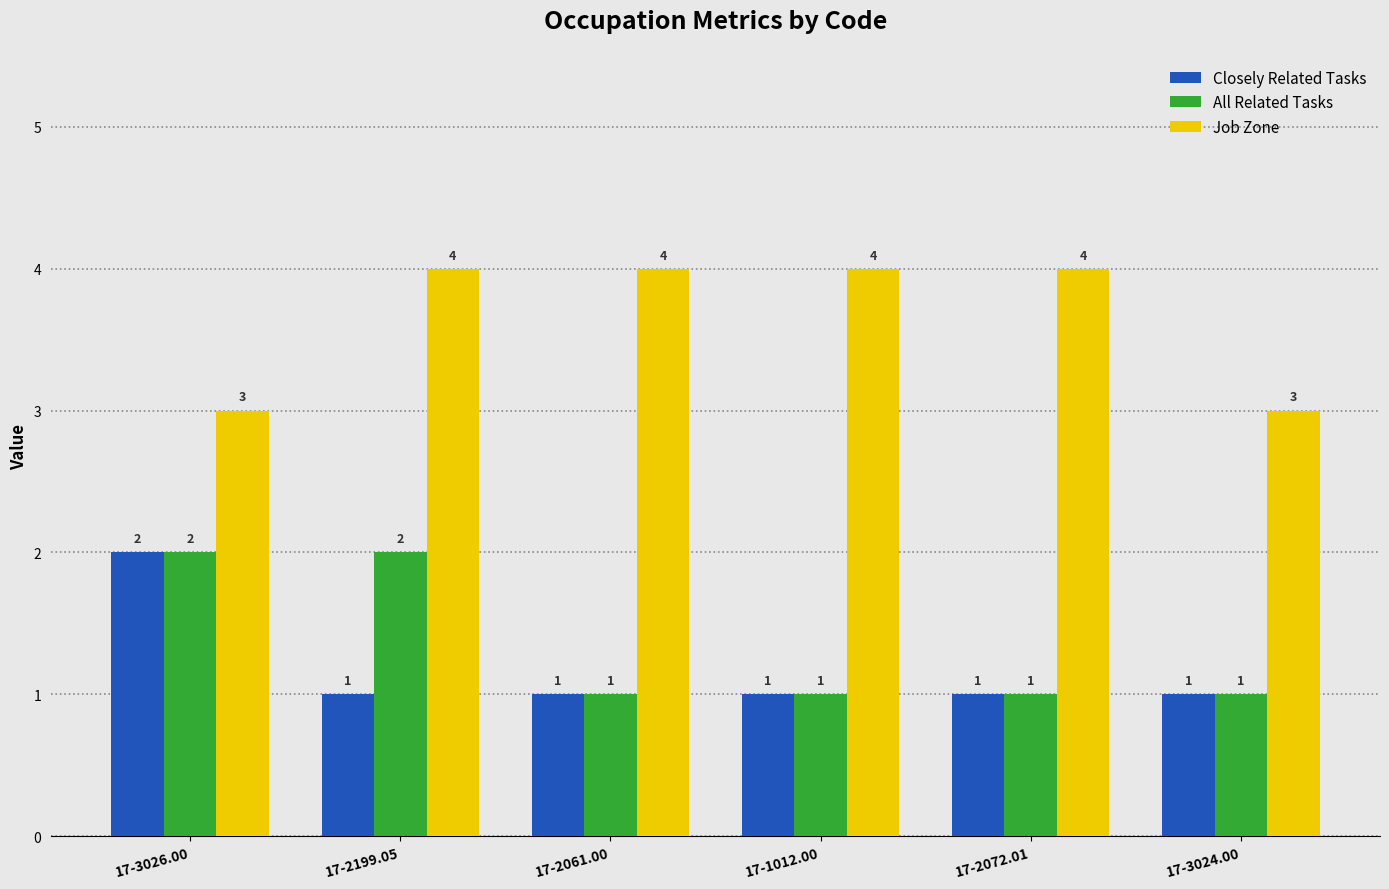

Is it true that All Related Tasks equals 1 at 17-1012.00?

True